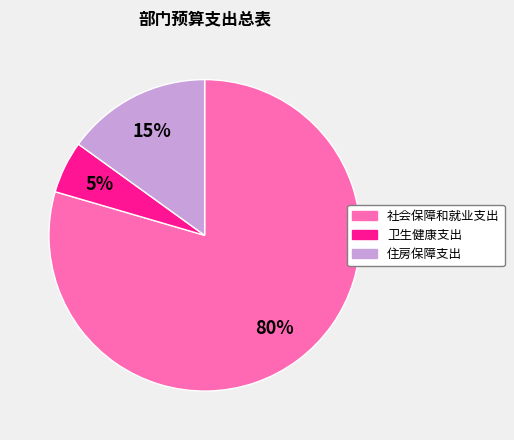

To the nearest percent, what is the combined percentage of 卫生健康支出 and 住房保障支出?

20%